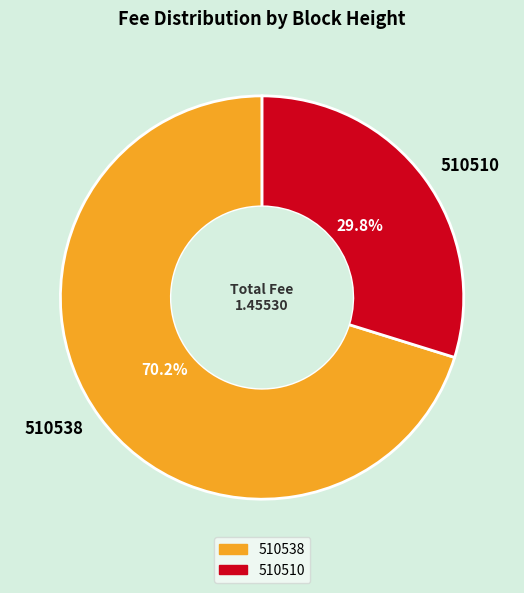

What is the smallest slice in the pie chart?

510510